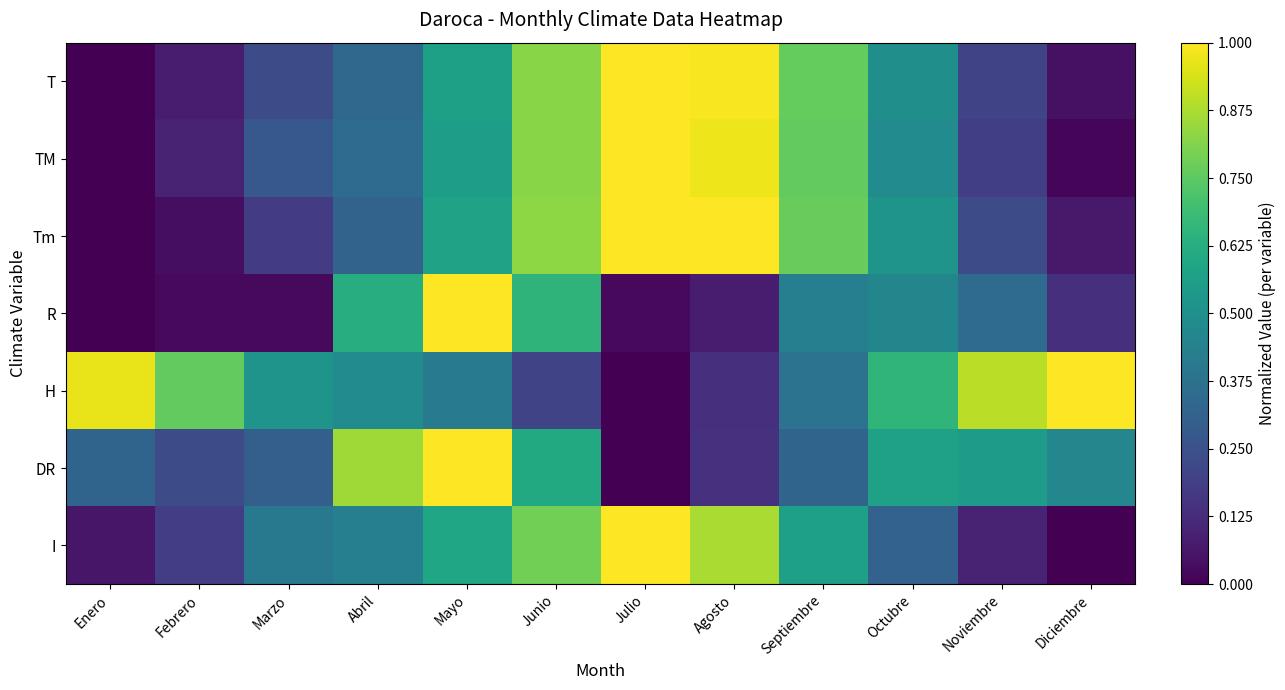

At which category is the sum across all series the highest?

Junio